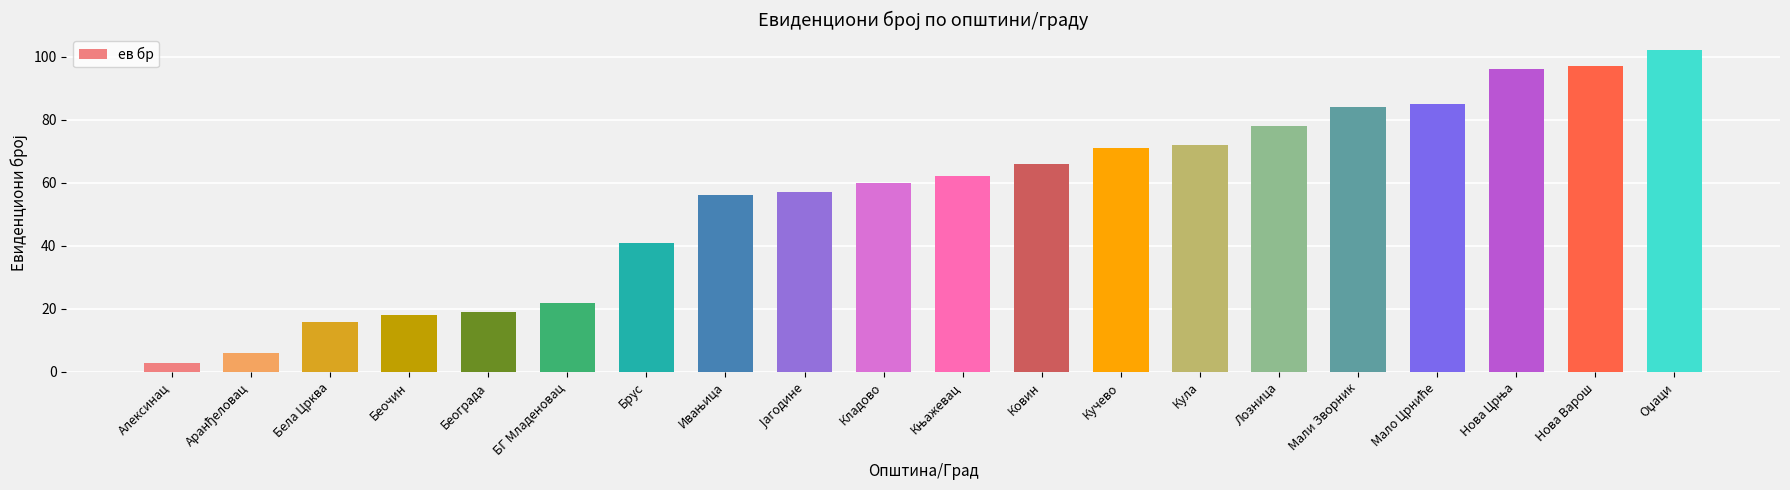

How many bars are there in total?

20